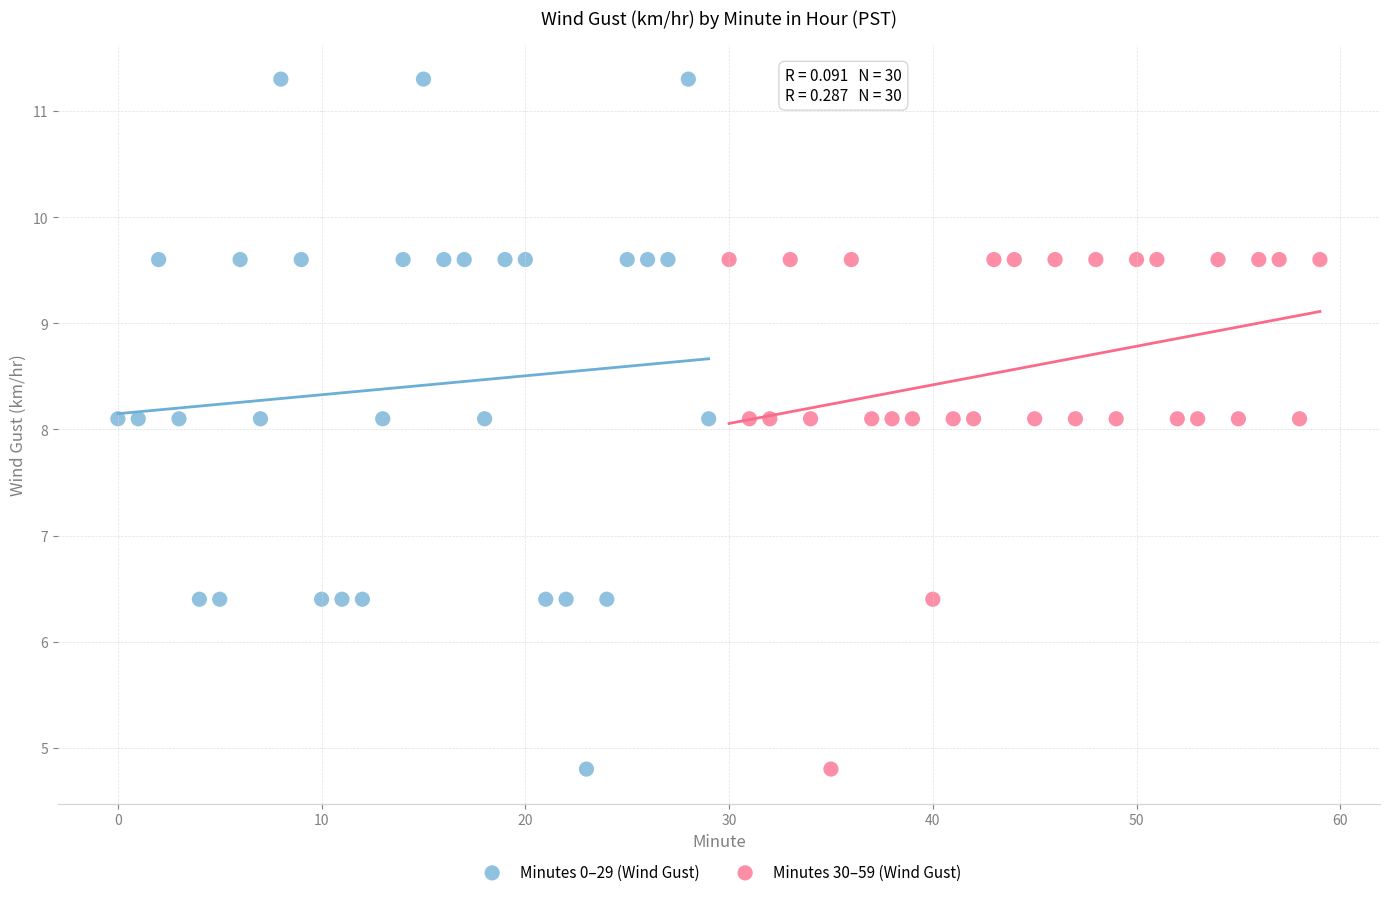

Which series reaches the maximum Y coordinate?

Minutes 0–29 (Wind Gust)